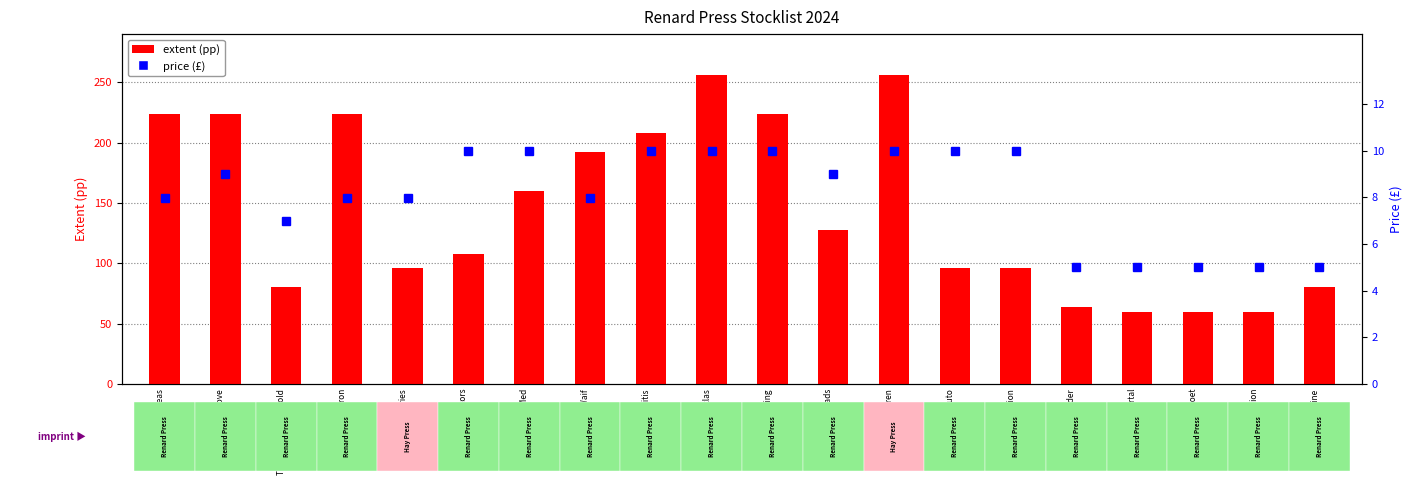

What is the difference between the maximum and second lowest values in the price (£) series?

5.0